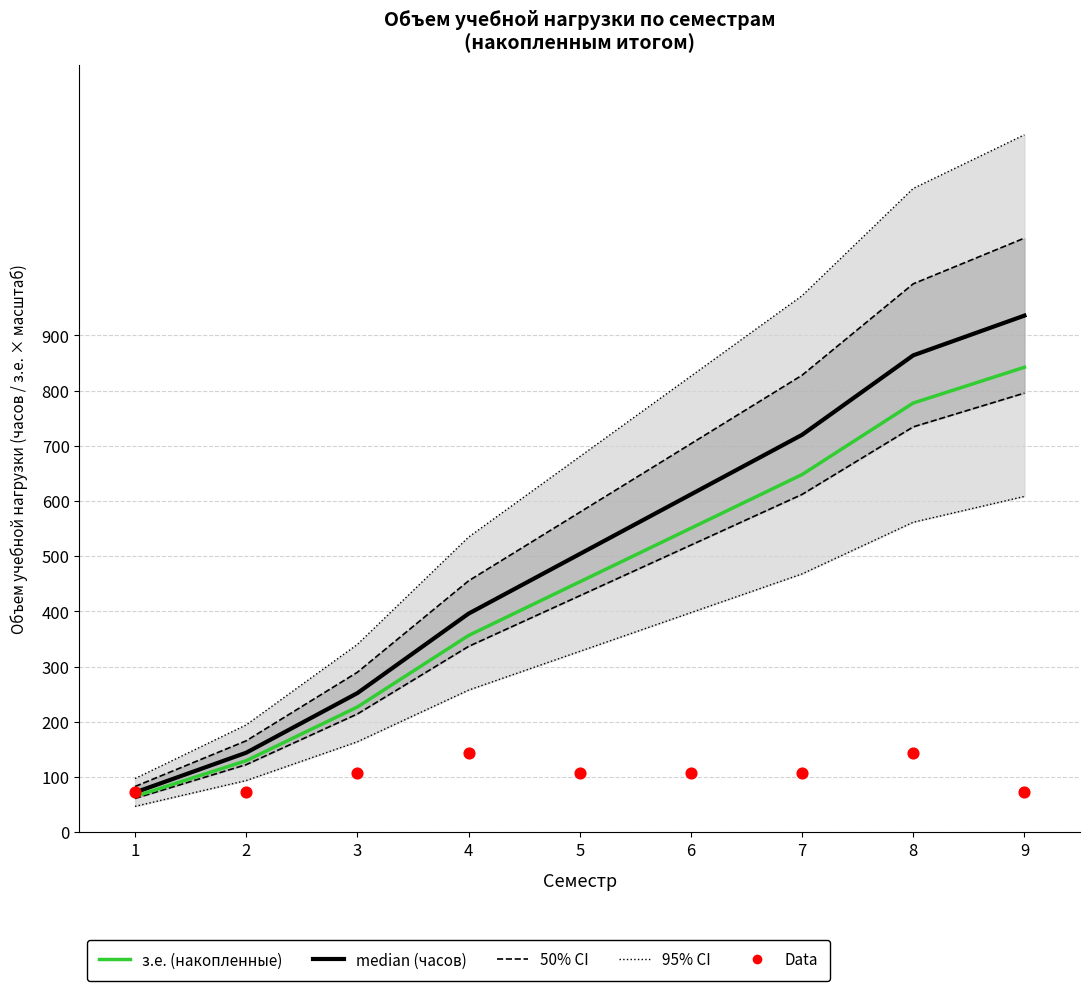

At how many categories does at least one series exceed 749?

2